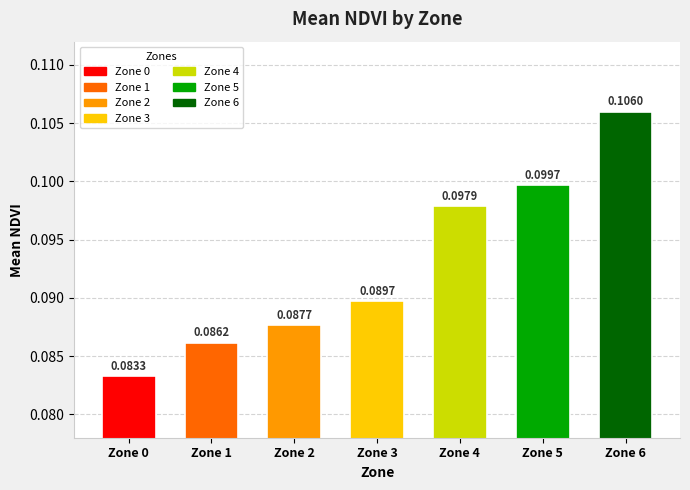

Count the number of categories in the chart.

7